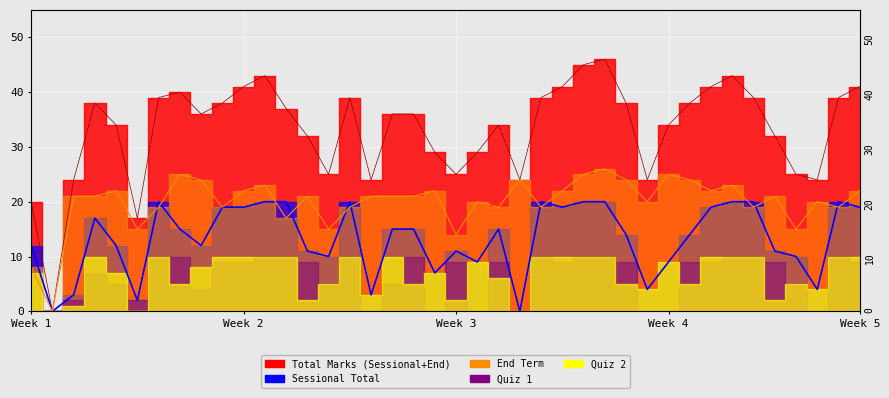

What is the spread (max minus min) of values at 6?

15